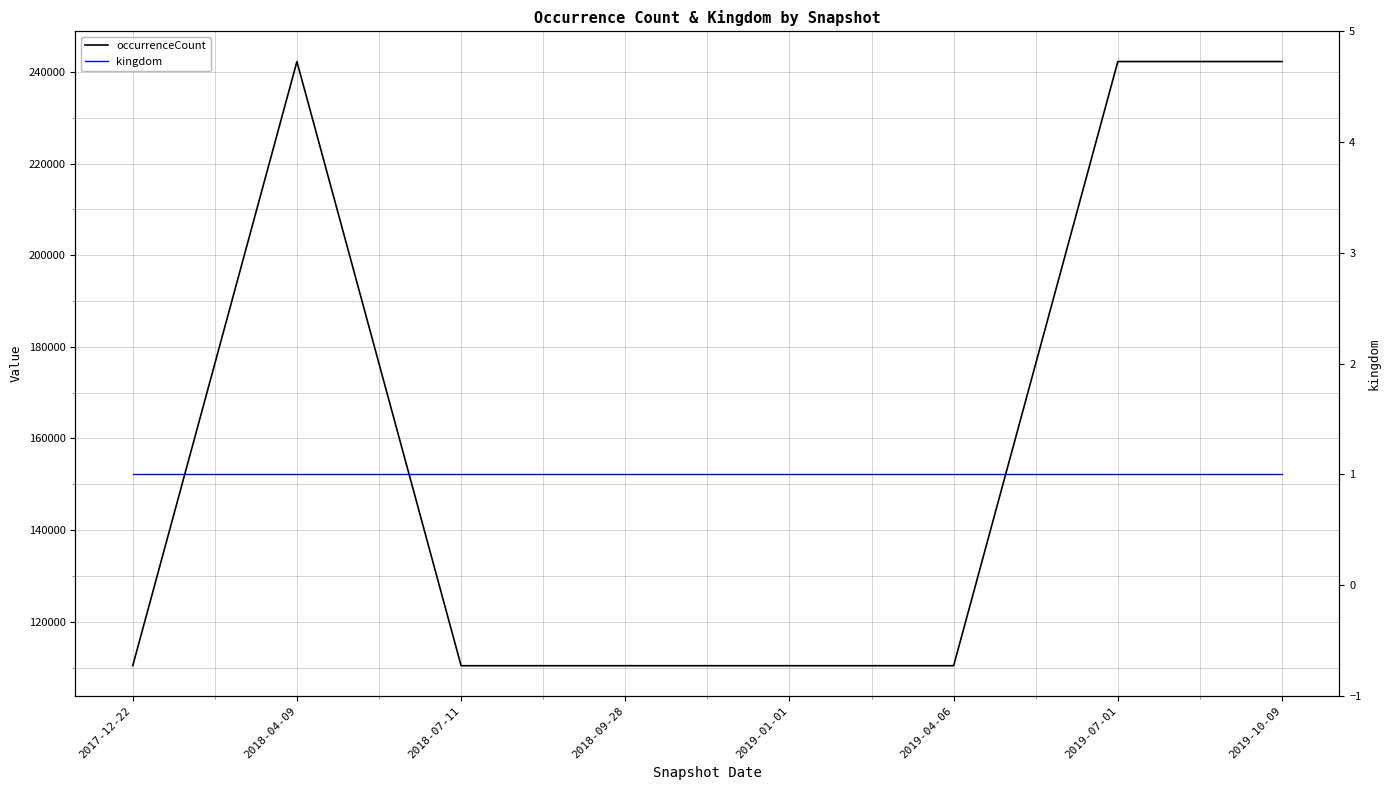

Between 2019-04-06 and 2019-01-01, which is larger?

2019-04-06